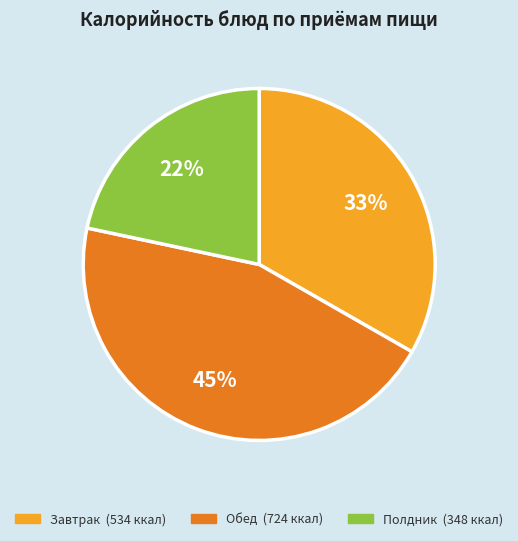

Count the number of slices in the pie.

3